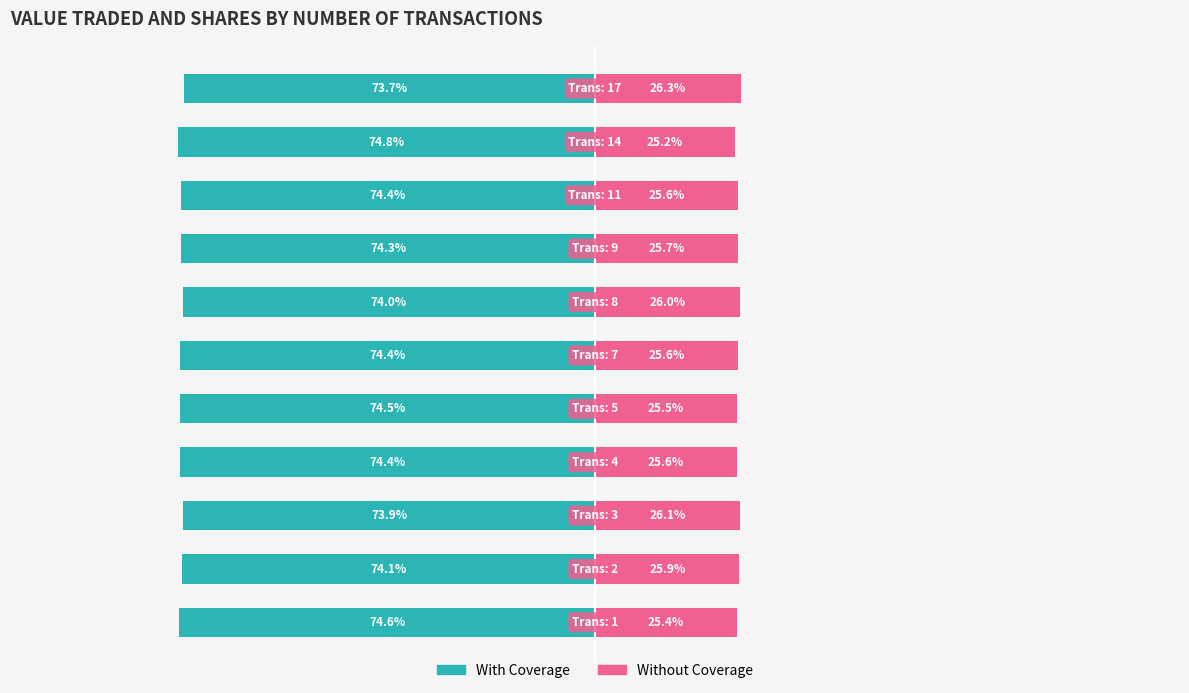

How many values in the With Coverage series exceed -74?

2